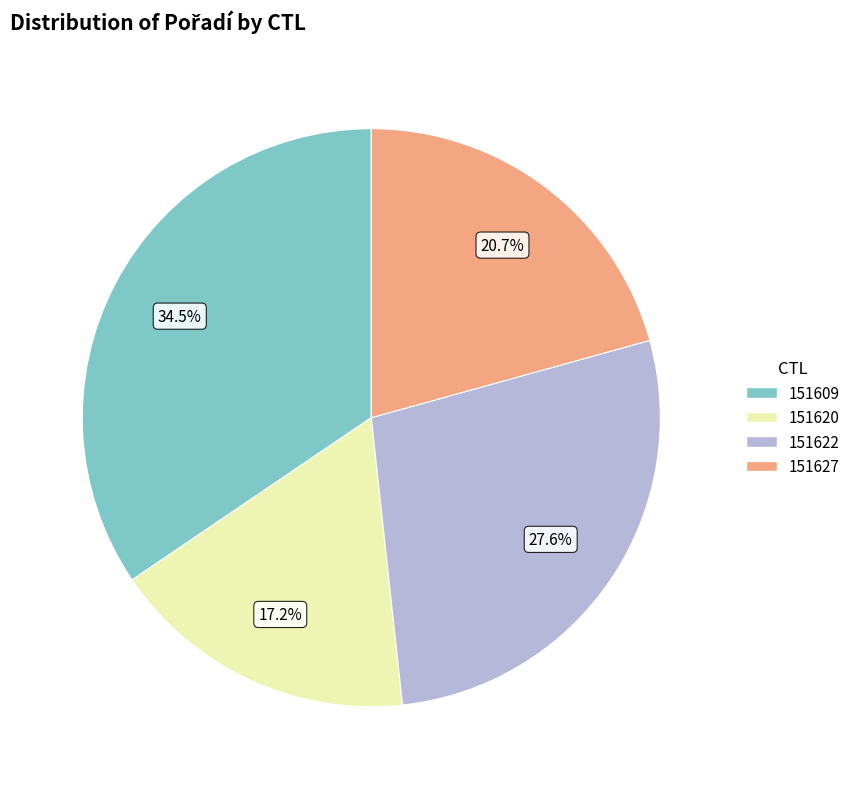

What percentage is the 151622 slice, to the nearest percent?

28%